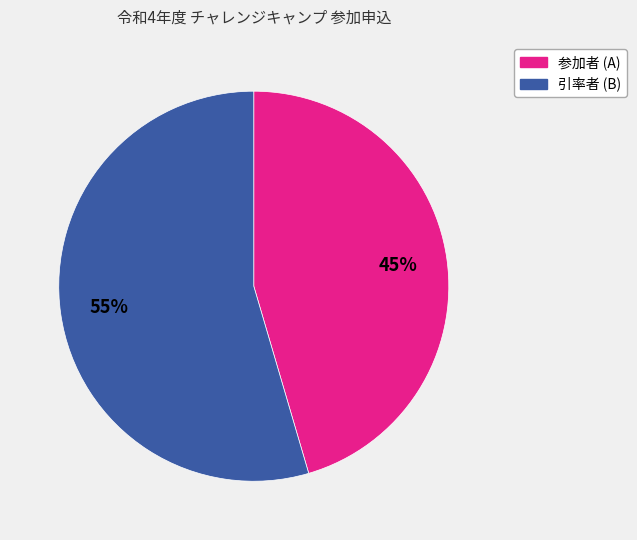

Does any single category account for the majority?

Yes